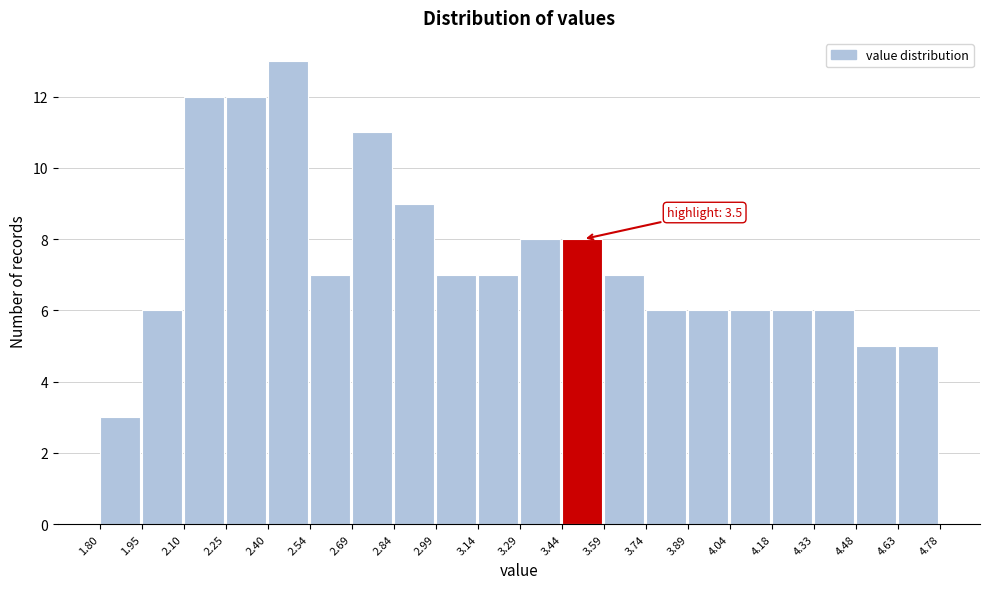

Over which range of the x-axis is the bar tallest?

2.40 to 2.54